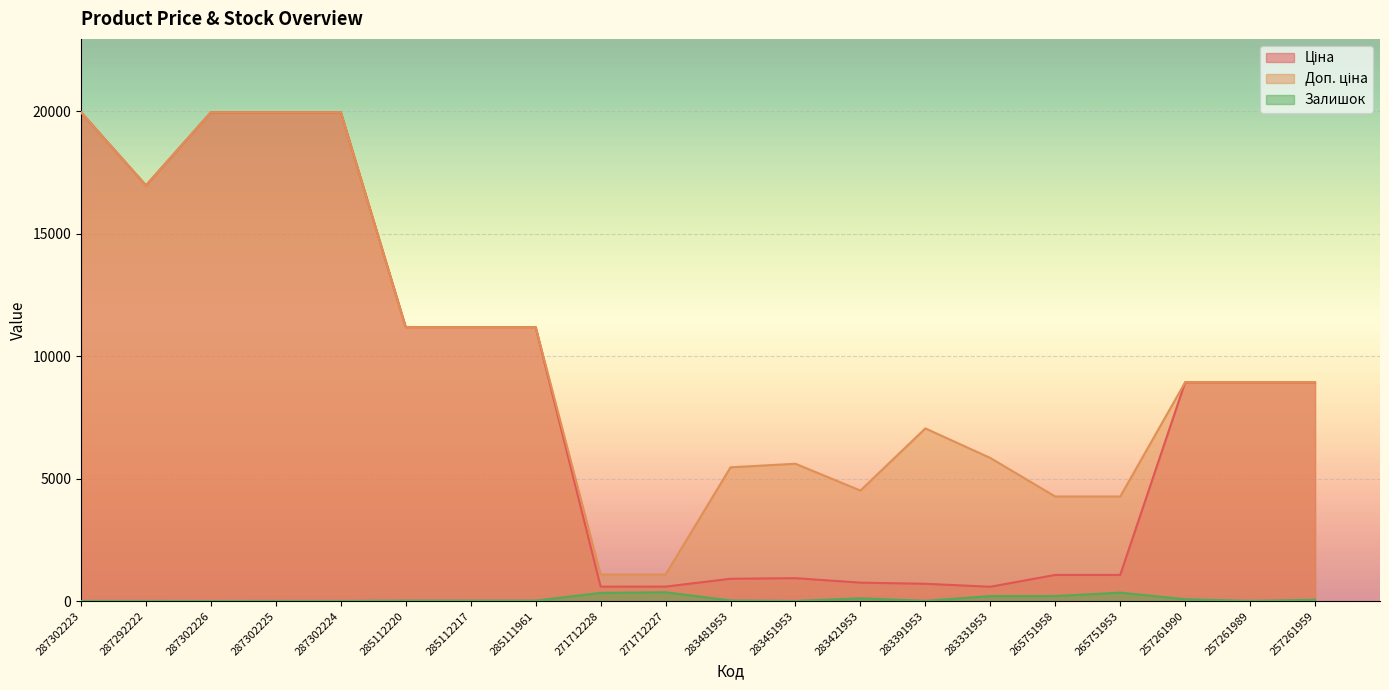

How many lines are shown in the chart?

3